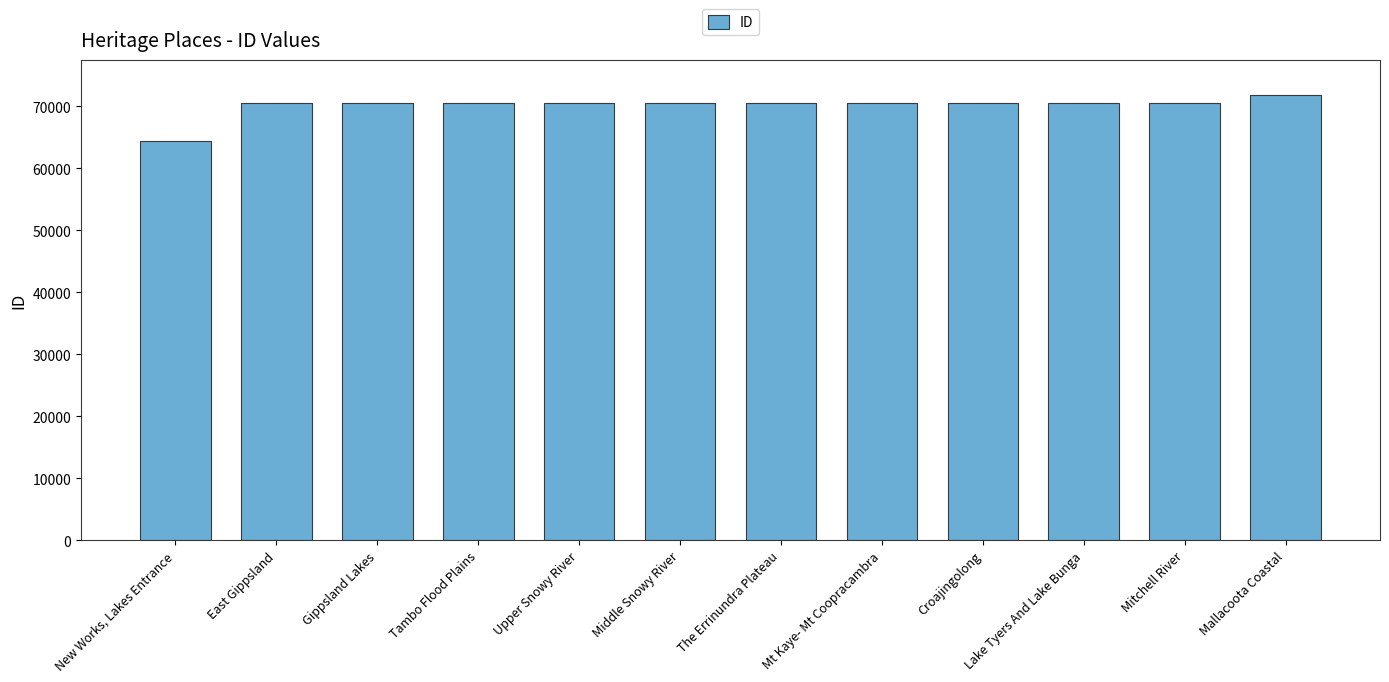

What is the greatest value displayed?

71755